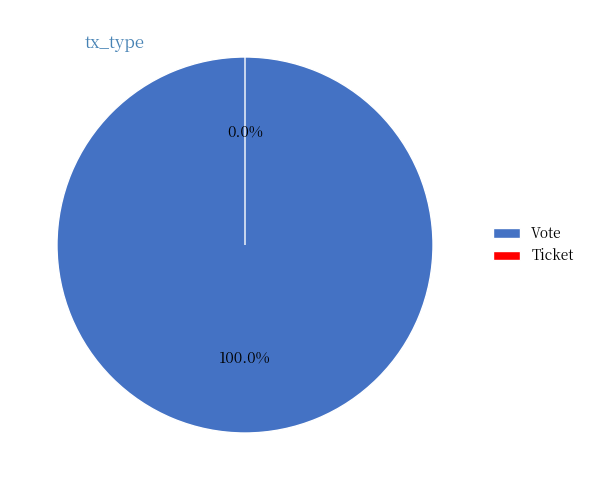

Count the number of slices in the pie.

2